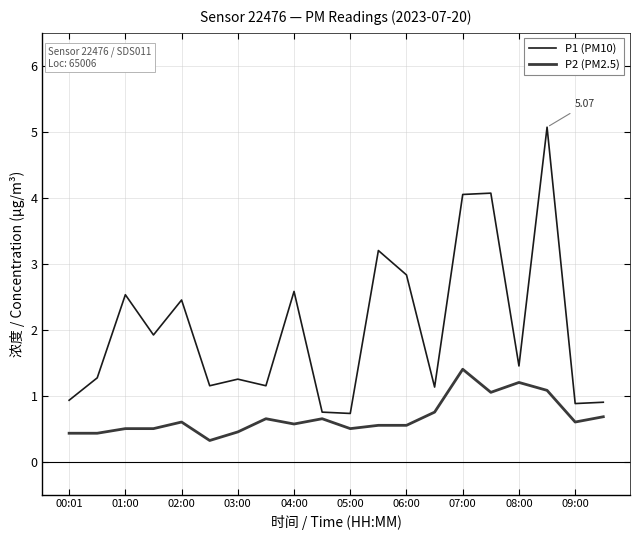

How many lines are shown in the chart?

2